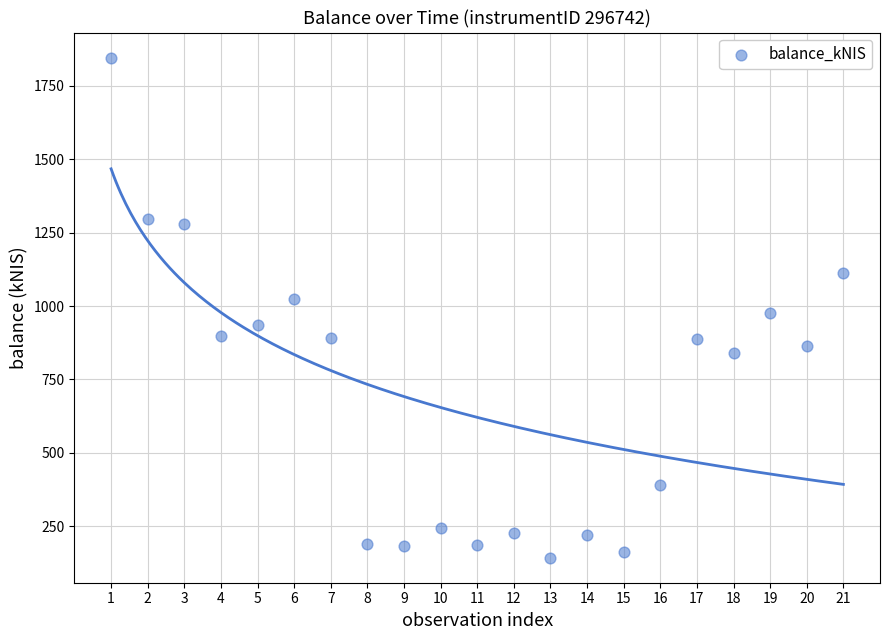

What is the range of X values (max minus min)?

20.0